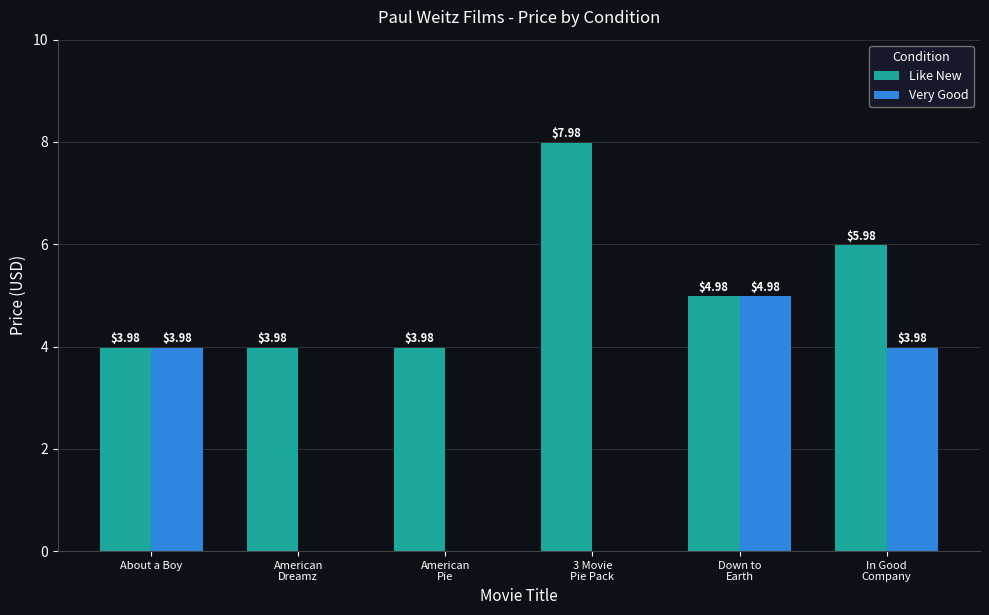

Which category has the highest value in the Like New series?

3 Movie
Pie Pack